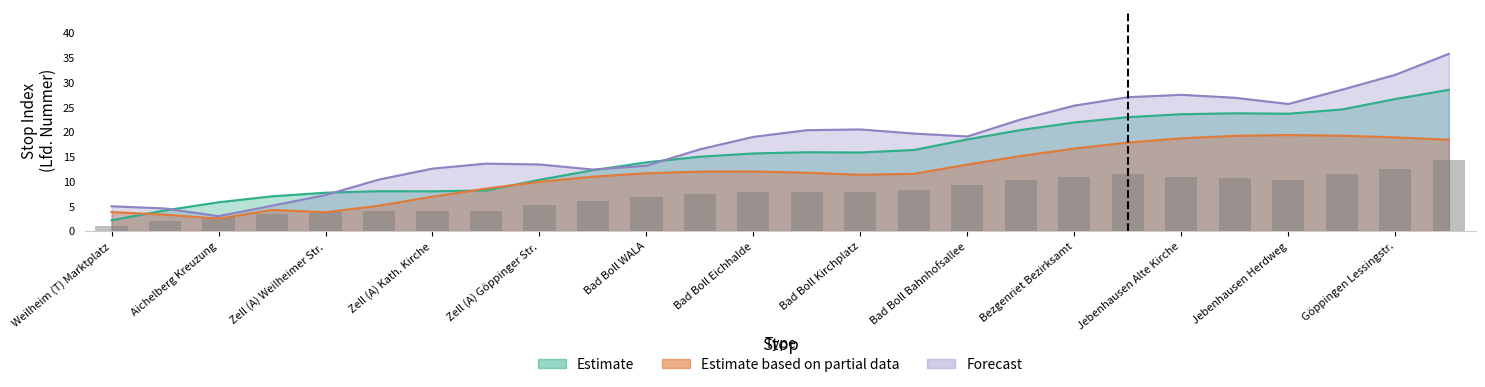

What position from the left is Göppingen ZOB?

26